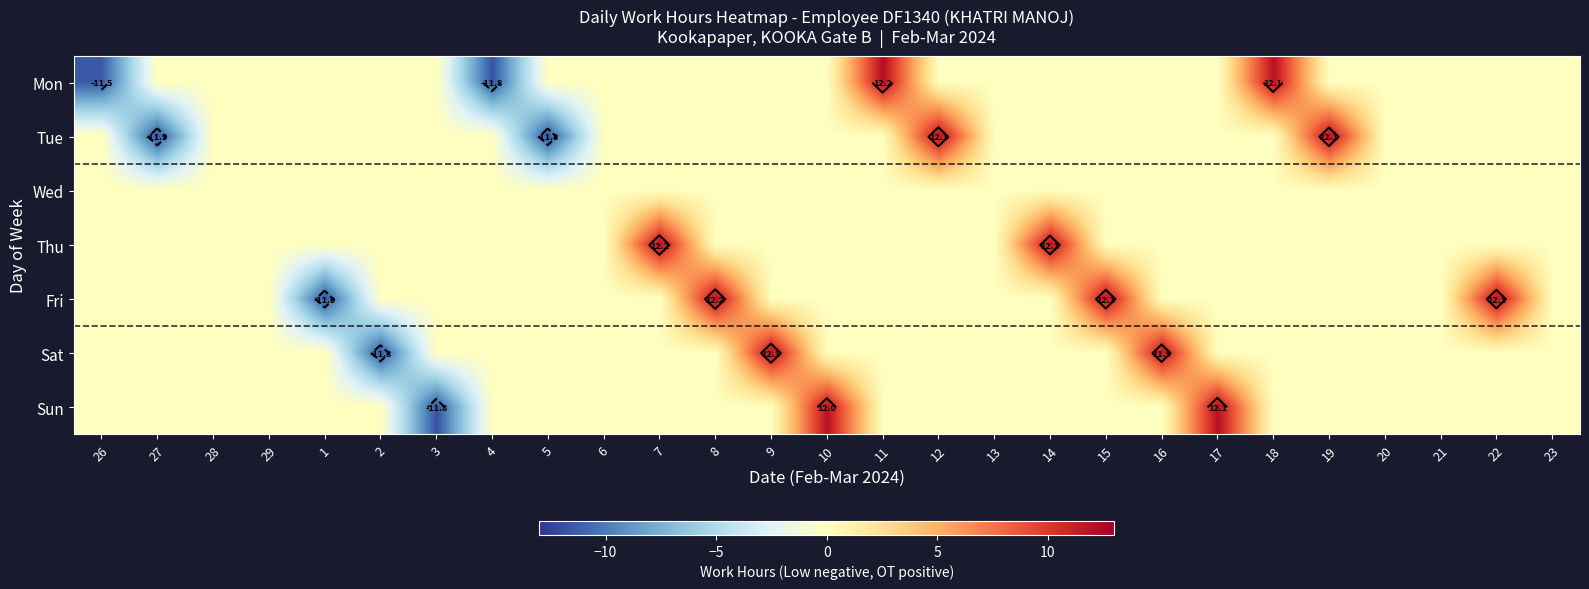

What is the smallest value displayed?

-11.9